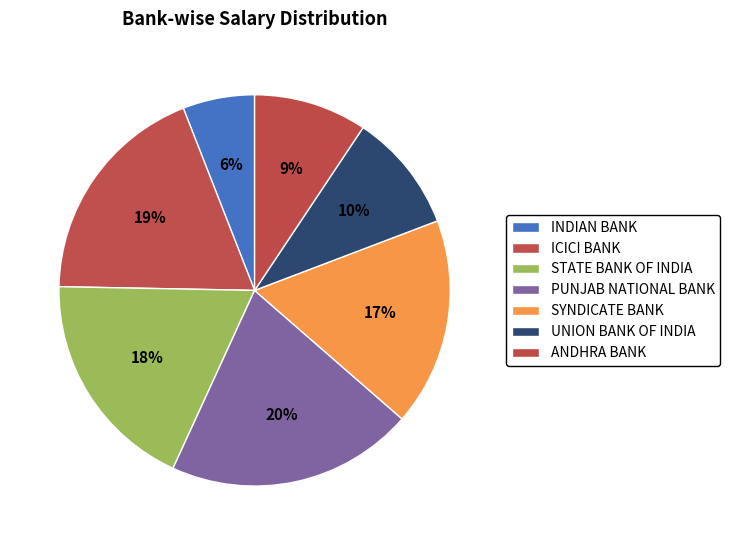

To the nearest percent, what percentage of the pie is UNION BANK OF INDIA?

10%